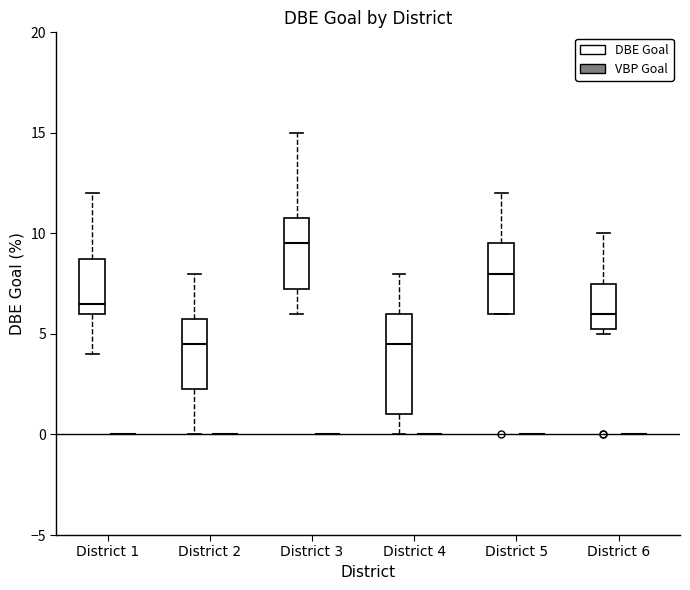

Where is the upper edge of the box for District 1 (DBE Goal) on the y-axis? The values are not printed on the chart, so give them approximately, as read against the axis.

9.0